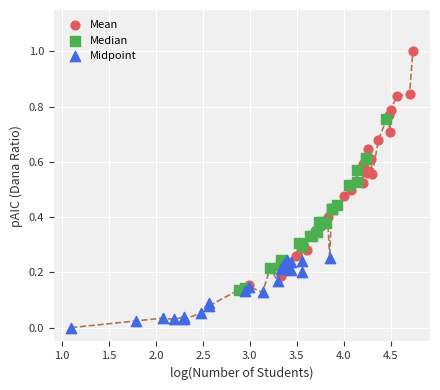

What are all the series names shown in the legend?

Mean, Median, Midpoint